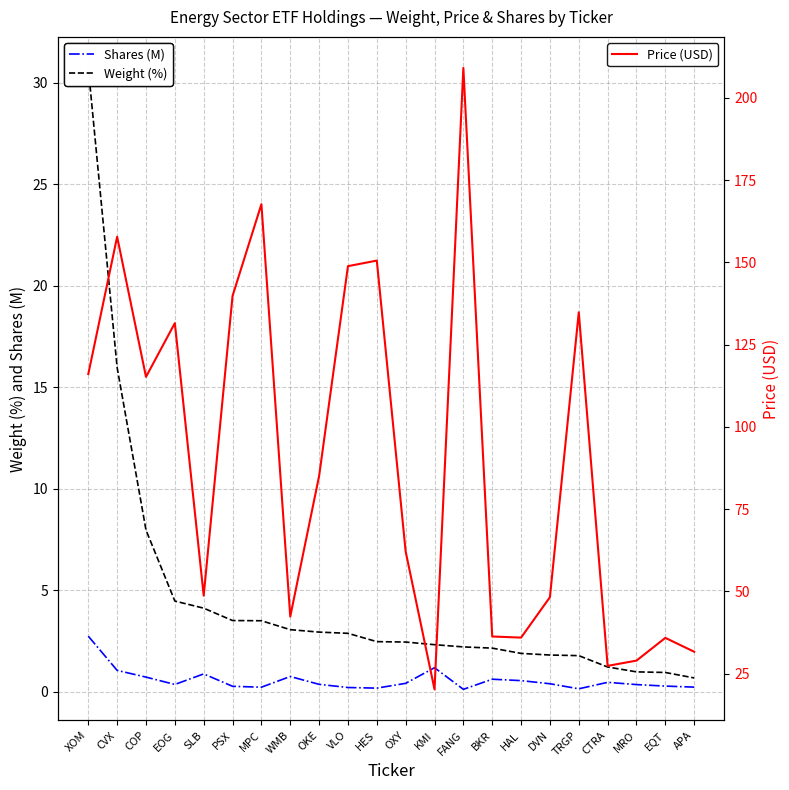

At which category is the sum across all series the highest?

FANG